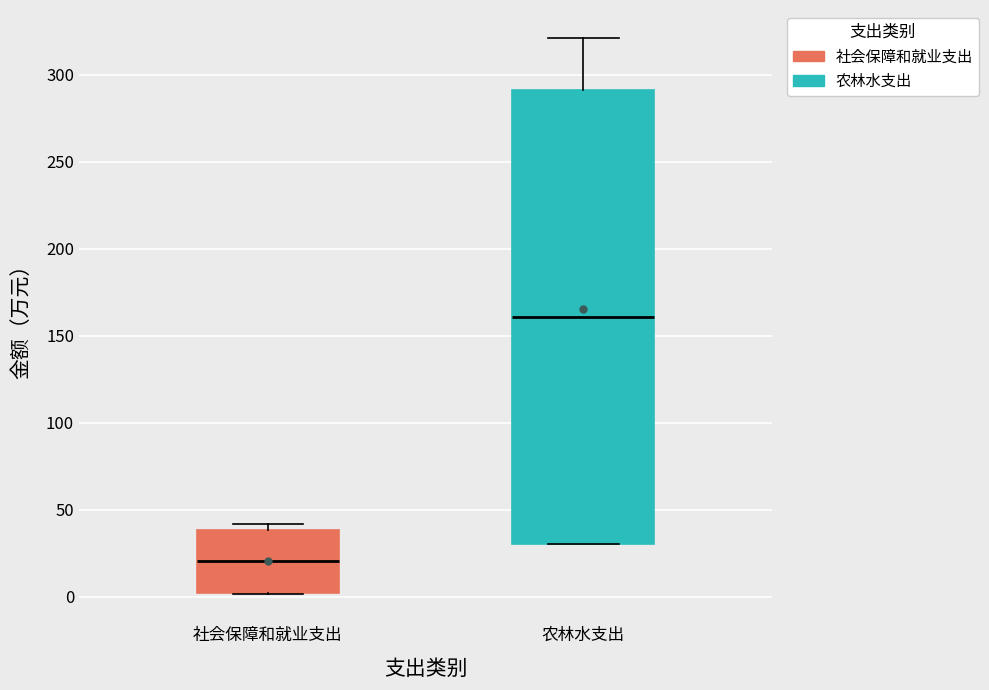

Where does the median line of the box for 农林水支出 sit on the y-axis? The values are not printed on the chart, so give them approximately, as read against the axis.

160